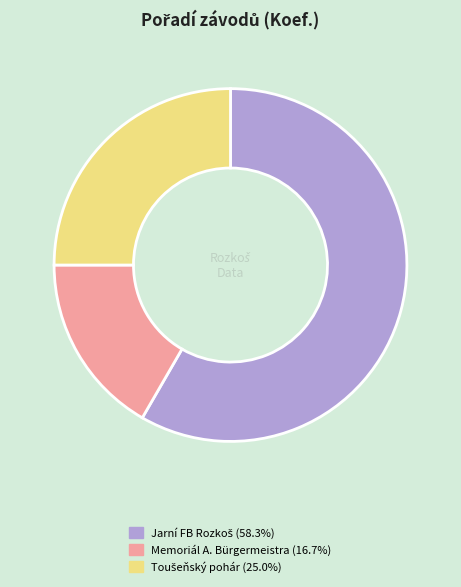

Is there any slice that represents more than half of the pie?

Yes